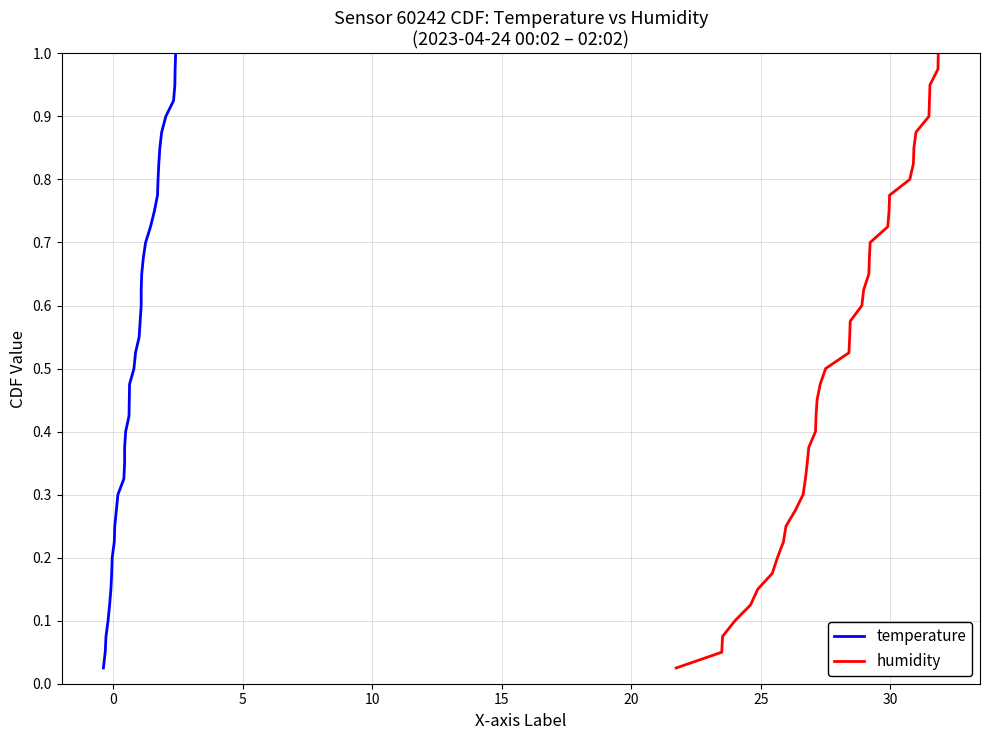

Does the chart have visible grid lines?

Yes